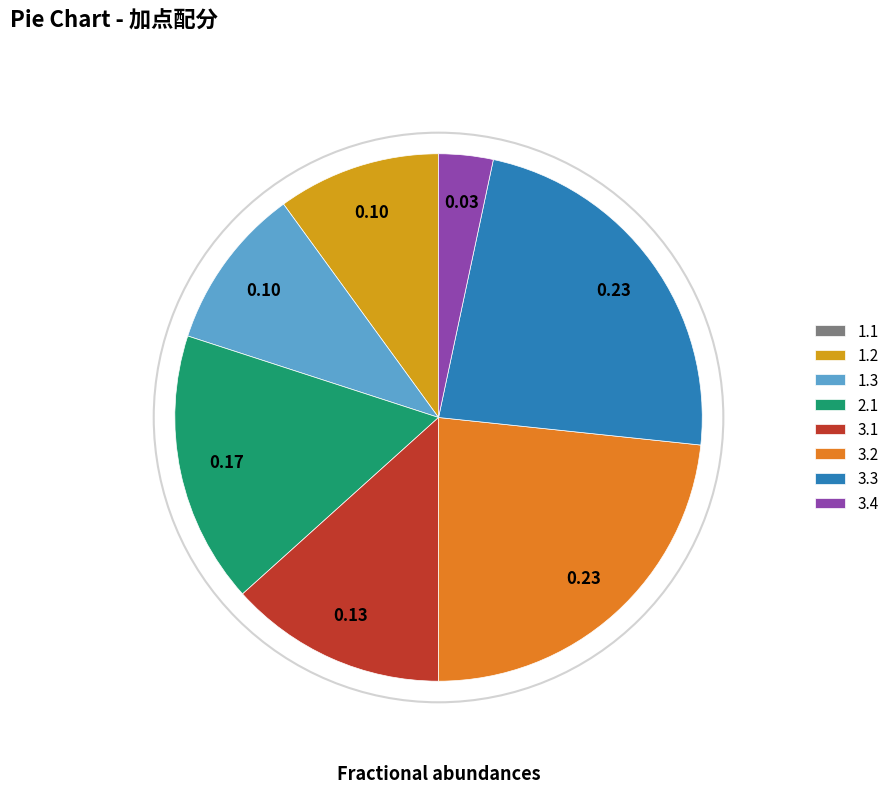

Does 1.2 account for over 50% of the chart?

No